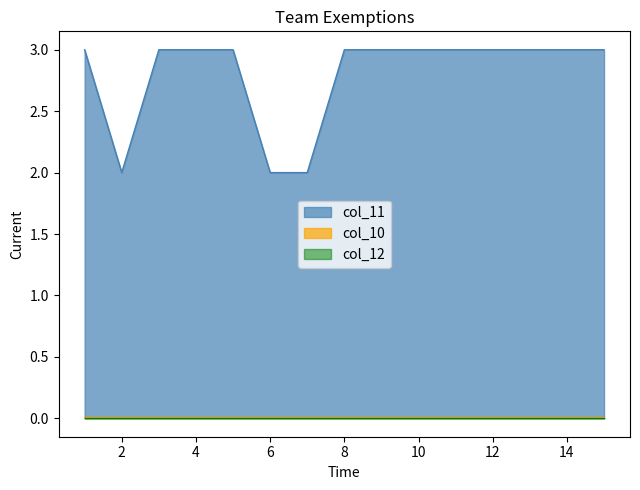

Reading left to right, list all the values displayed in this chart.

col_11: 1=3	2=2	3=3	4=3	5=3	6=2	7=2	8=3	9=3	10=3	11=3	12=3	13=3	14=3	15=3
col_10: 1=0	2=0	3=0	4=0	5=0	6=0	7=0	8=0	9=0	10=0	11=0	12=0	13=0	14=0	15=0
col_12: 1=0	2=0	3=0	4=0	5=0	6=0	7=0	8=0	9=0	10=0	11=0	12=0	13=0	14=0	15=0